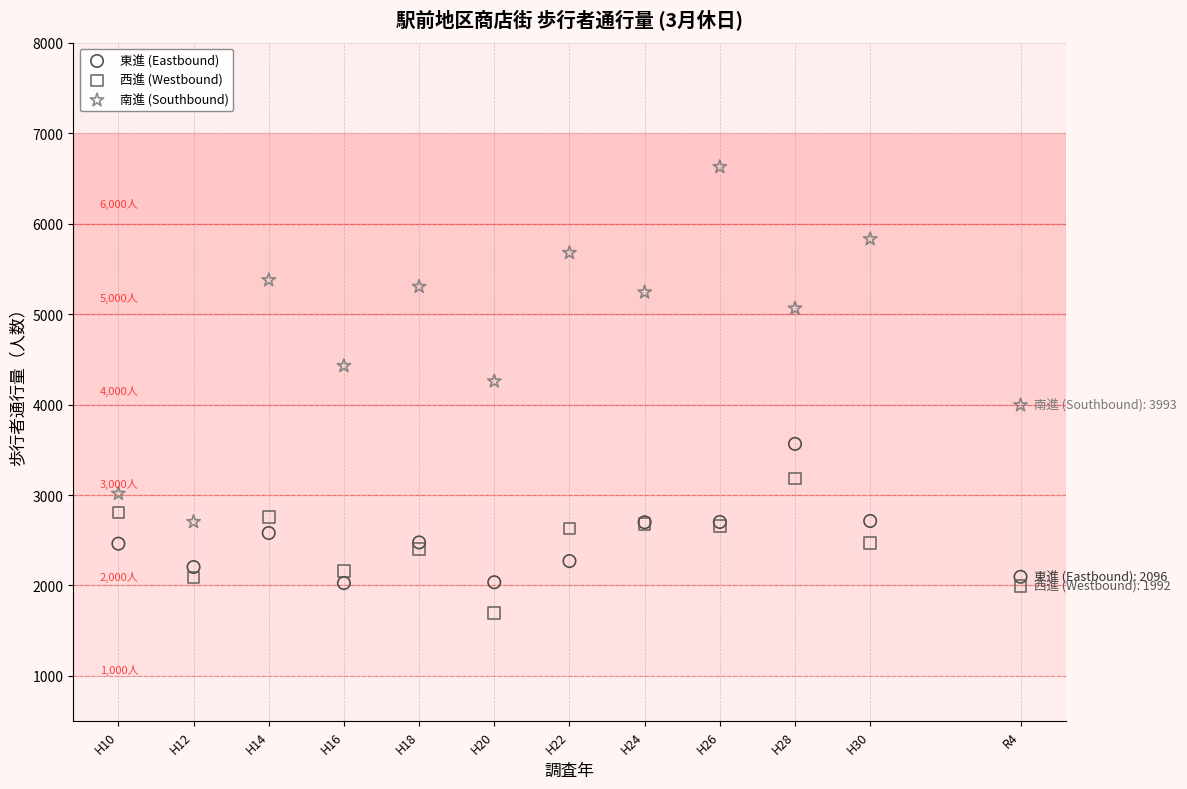

Which series reaches the minimum Y coordinate?

西進 (Westbound)